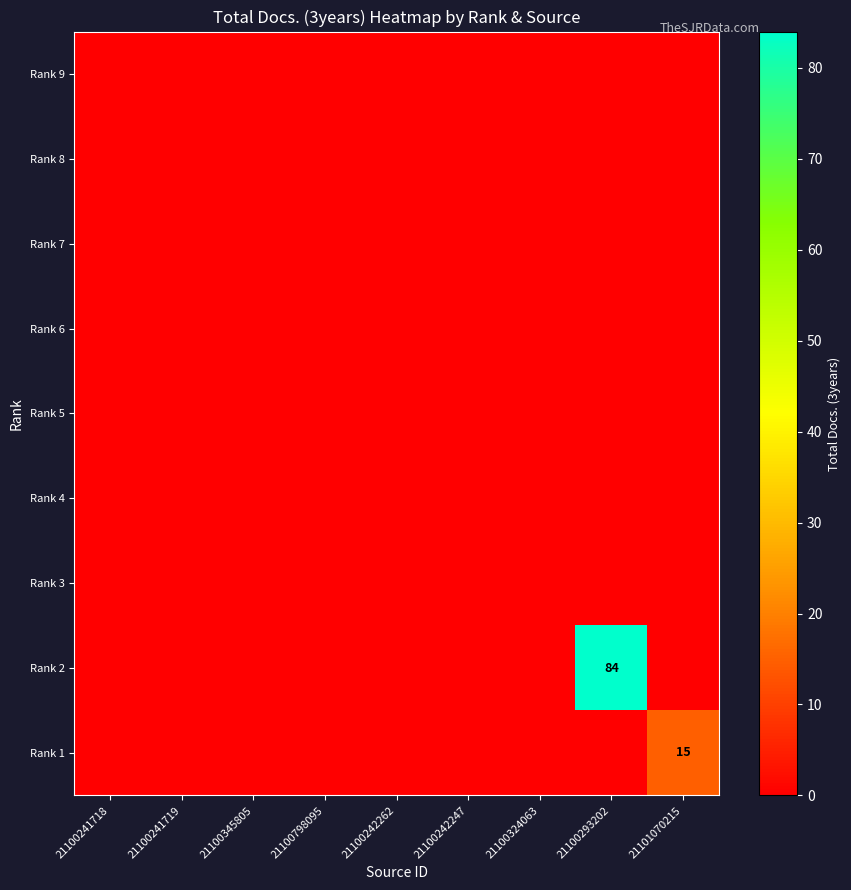

What is the greatest value displayed?

84